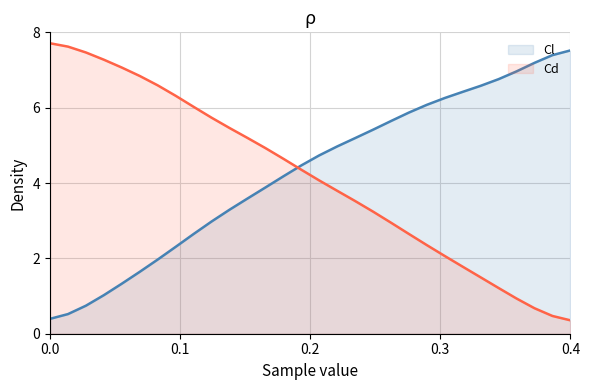

Which series has the largest total across all categories?

Cl